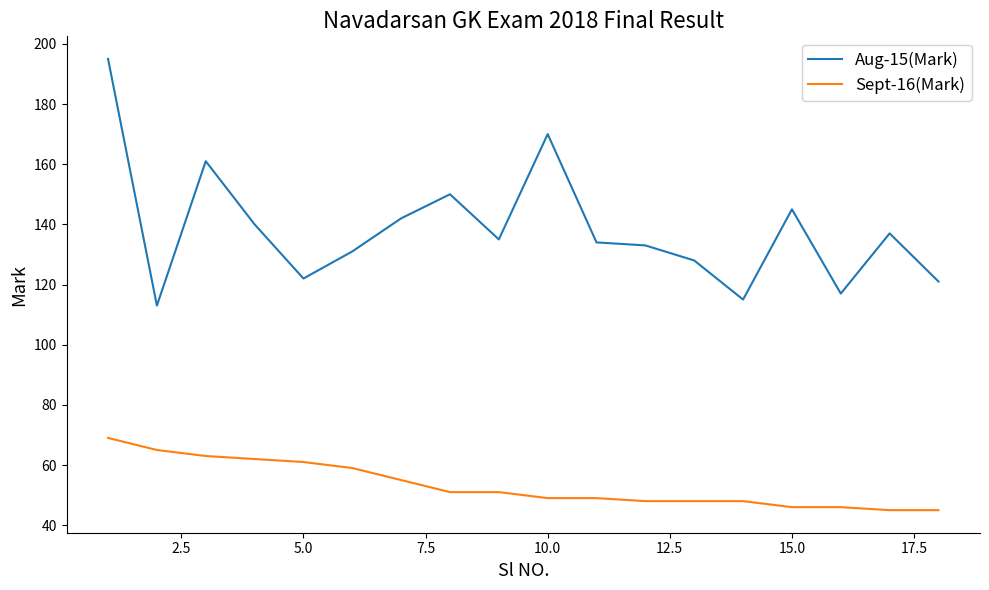

Which series has the widest spread of values?

Aug-15(Mark)